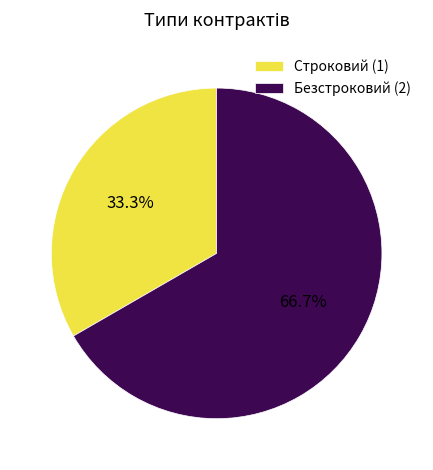

What is the ratio of the value at Безстроковий to the value at Строковий?

2.0